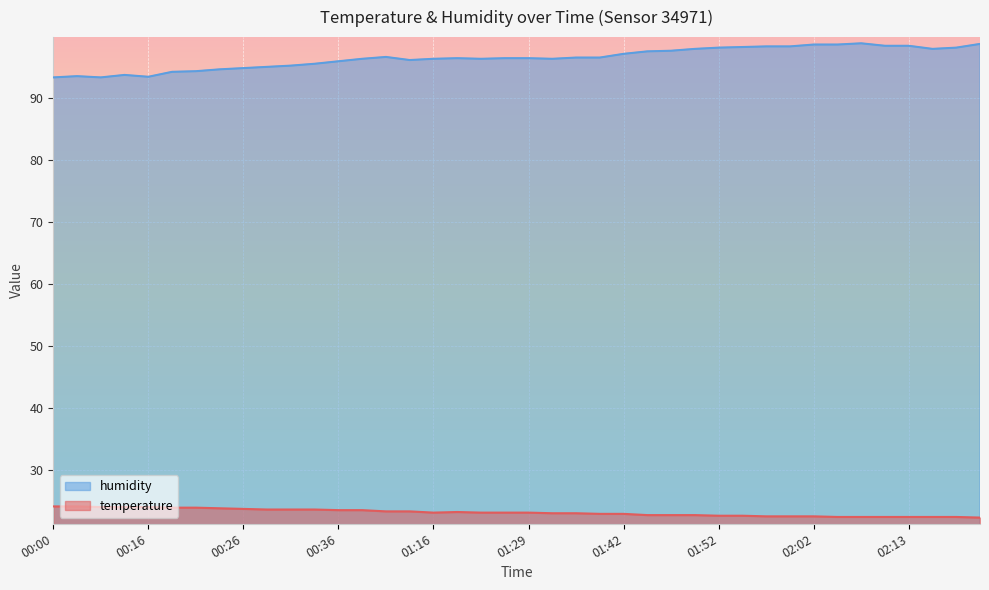

How many interior local valleys does the humidity series have?

6